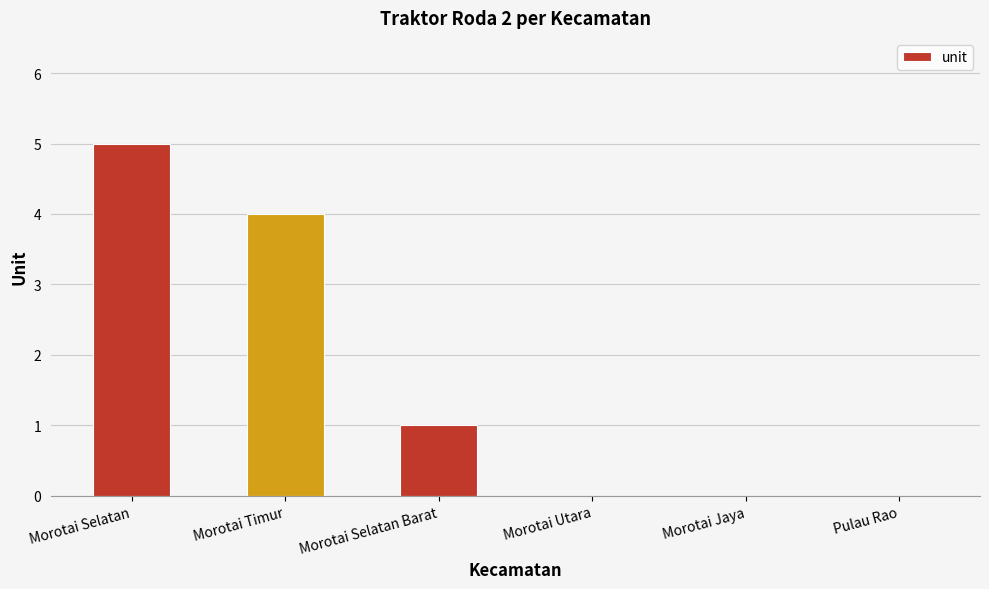

Where is the data nearest to the value 2?

Morotai Selatan Barat